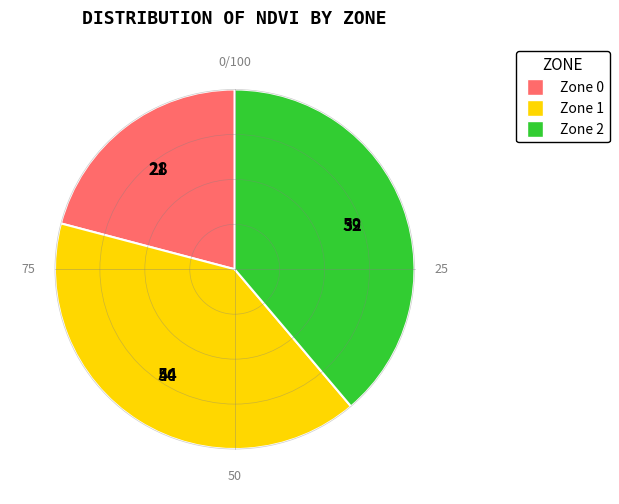

Does Zone 1 represent more than half of the total?

No